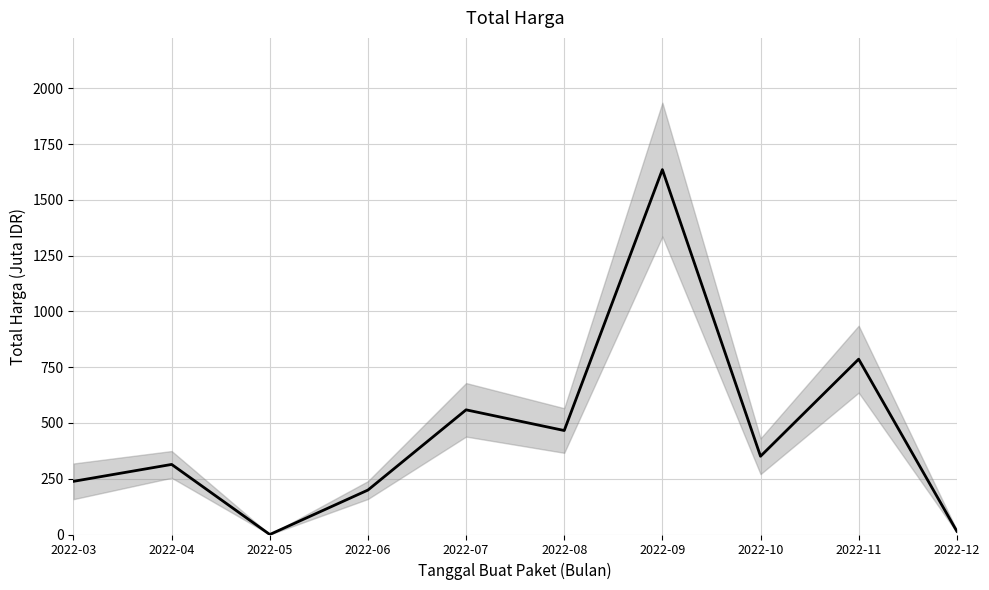

Approximately how many times larger is the value at 2022-04 compared to 2022-09?

0.2